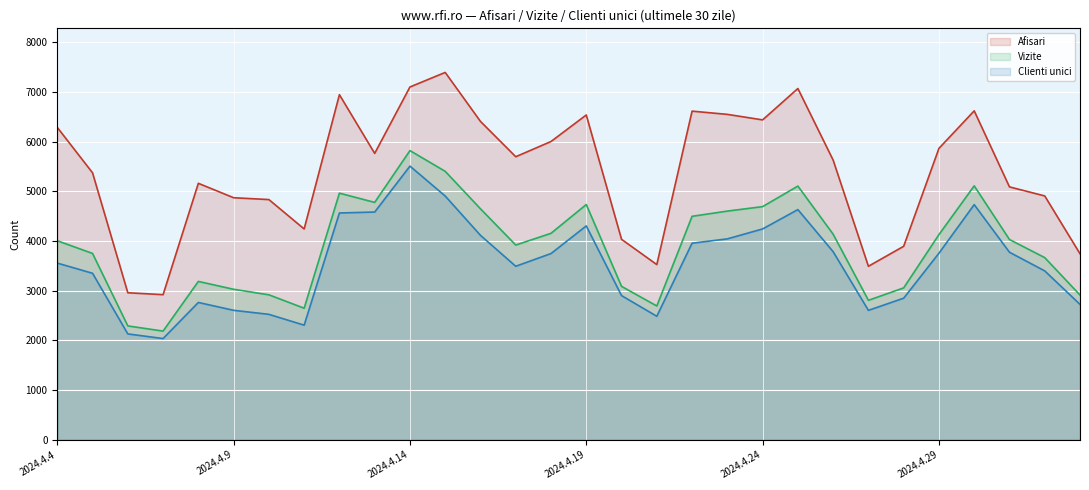

How many lines are shown in the chart?

3